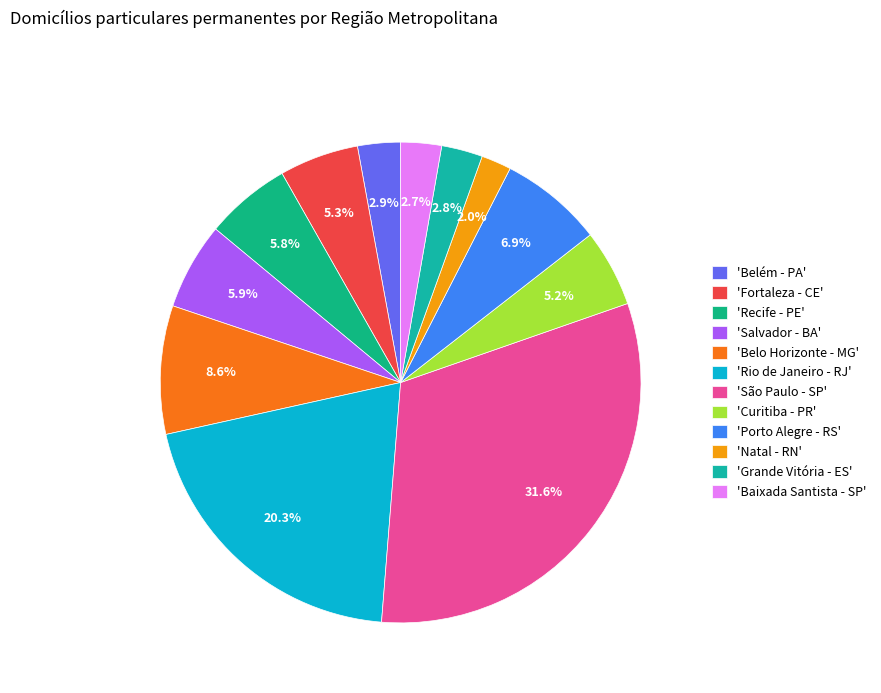

Count the number of slices in the pie.

12